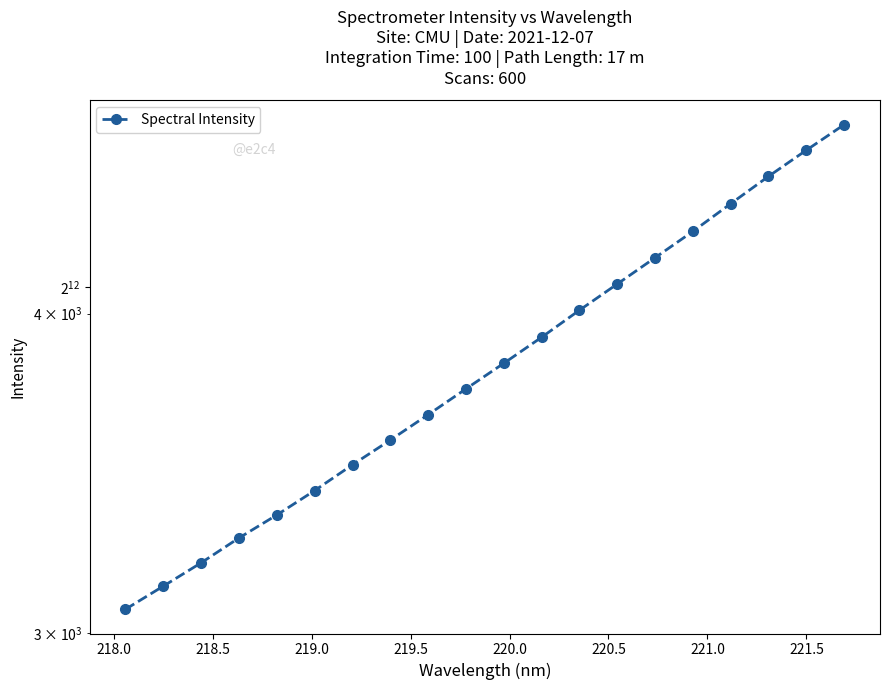

Reading right to left, transcribe all the data shown in this chart.

4741.4	4633.7	4526.0	4416.0	4307.4	4206.6	4108.2	4012.5	3916.0	3825.3	3738.4	3652.5	3570.0	3491.5	3411.4	3337.3	3269.0	3196.6	3130.2	3065.8